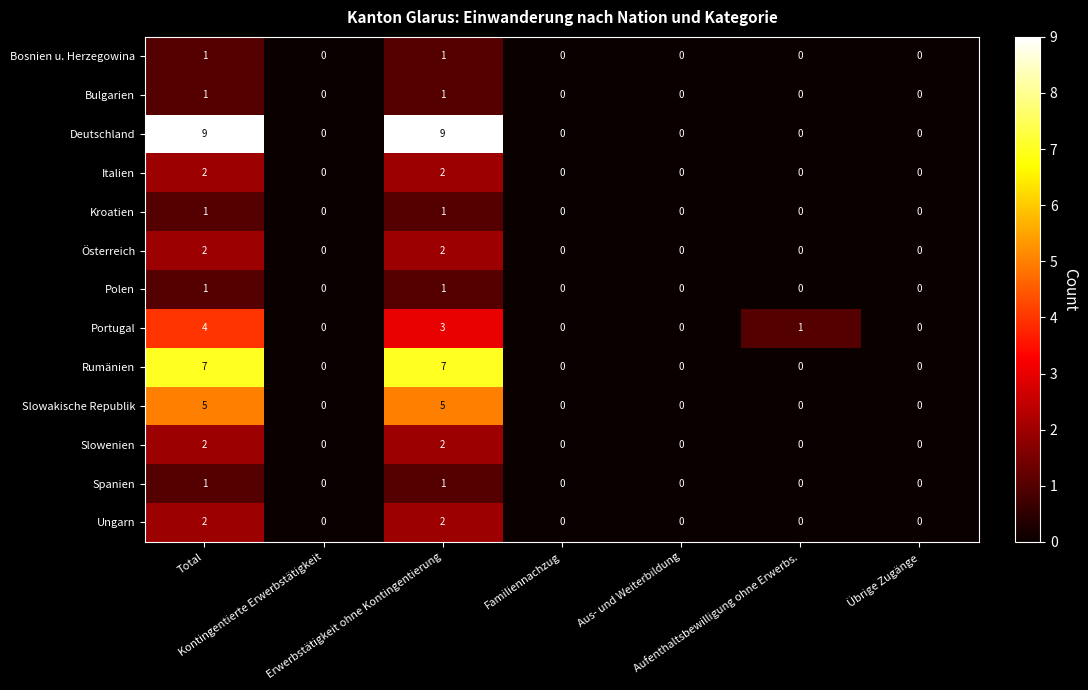

What is the maximum value shown in the chart?

9